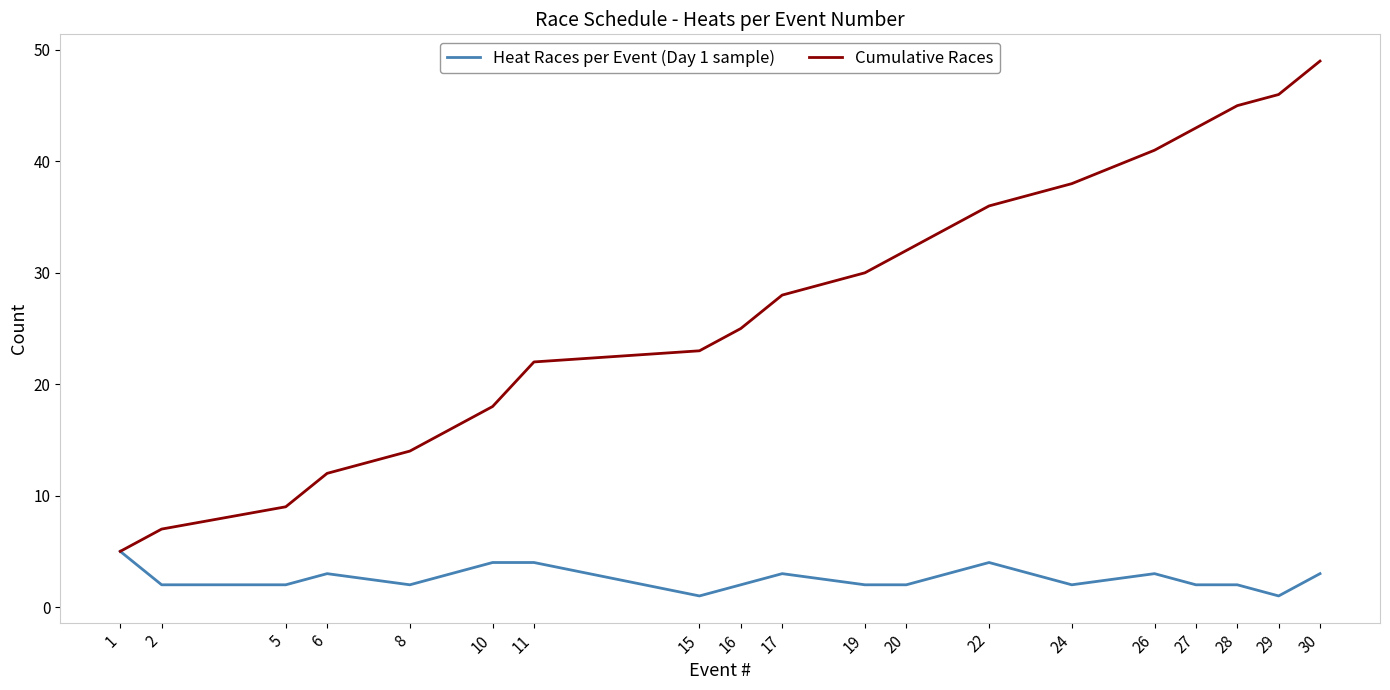

Between 1 and 15, which series saw the biggest shift?

Cumulative Races